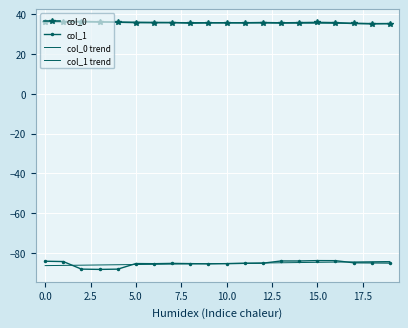

Which series ends up on top after the final intersection of col_0 trend and col_0?

col_0 trend